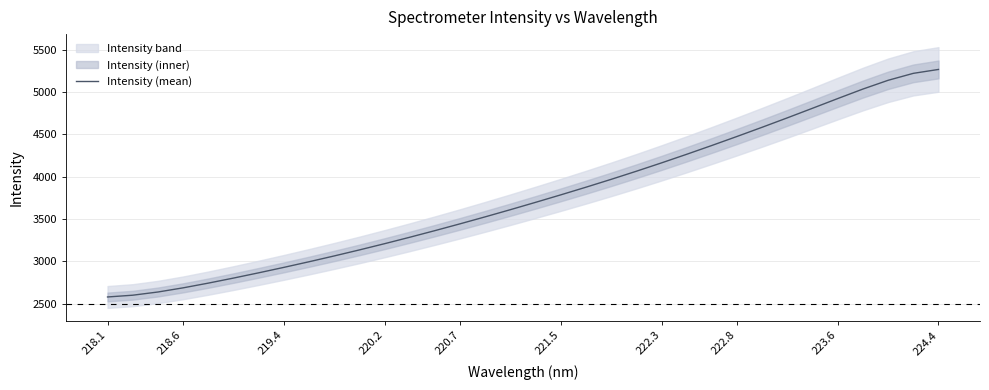

The value of Intensity (mean) at 218.1 is 4530.9. True or false?

False